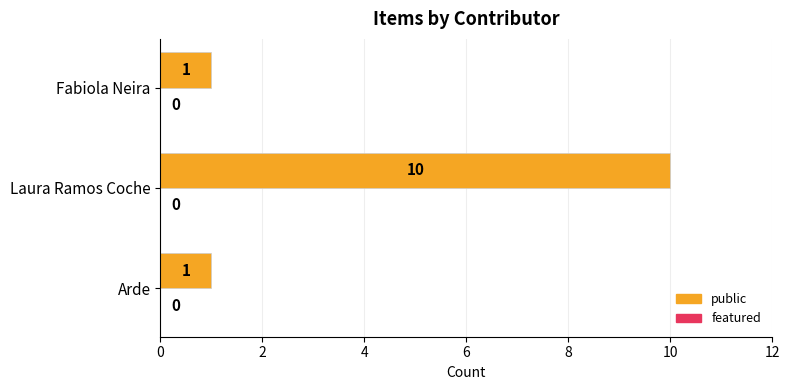

What is the minimum value shown in the chart?

1